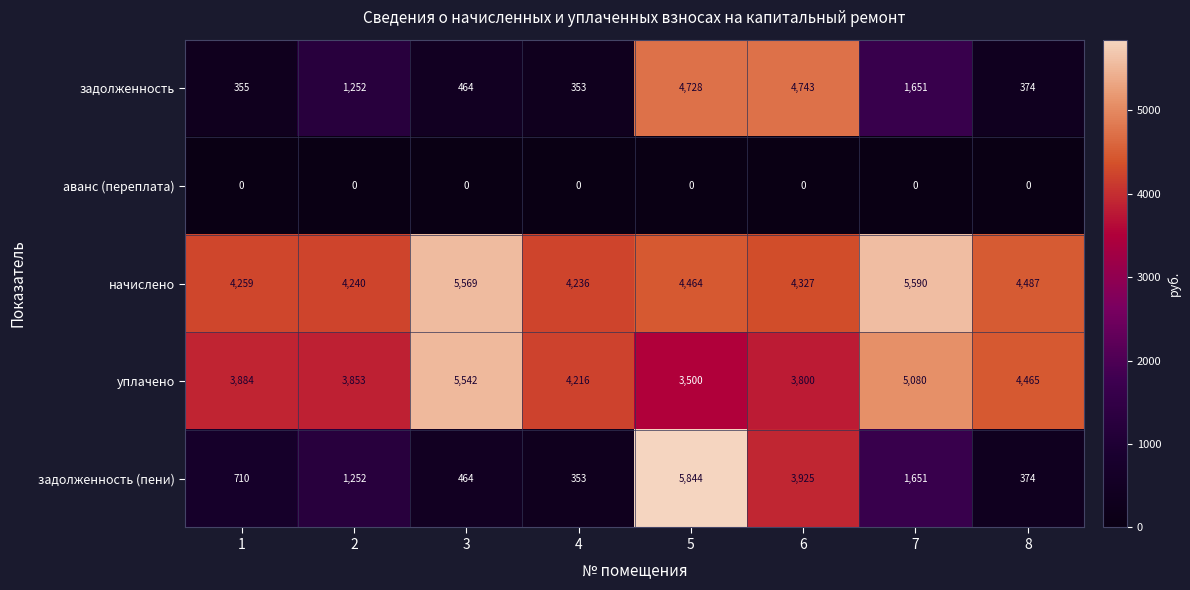

The value of задолженность at 6 is 4743. True or false?

True